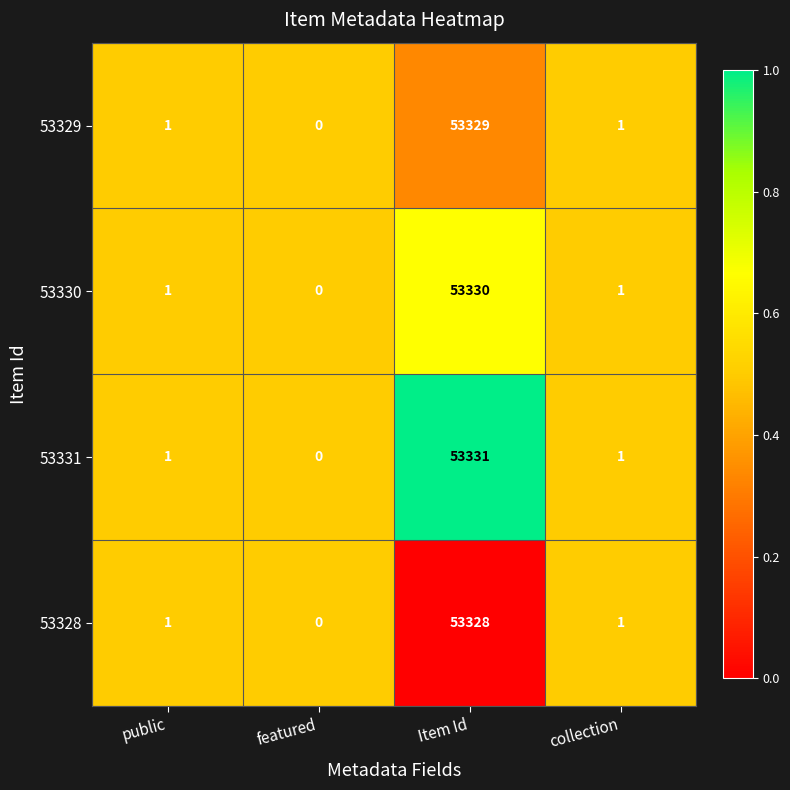

Rank the series at Item Id from lowest to highest value.

53328, 53329, 53330, 53331